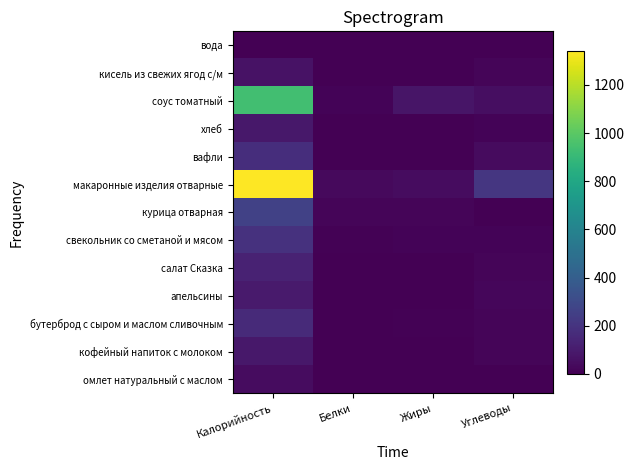

Which label corresponds to the smallest value in the chart?

Белки